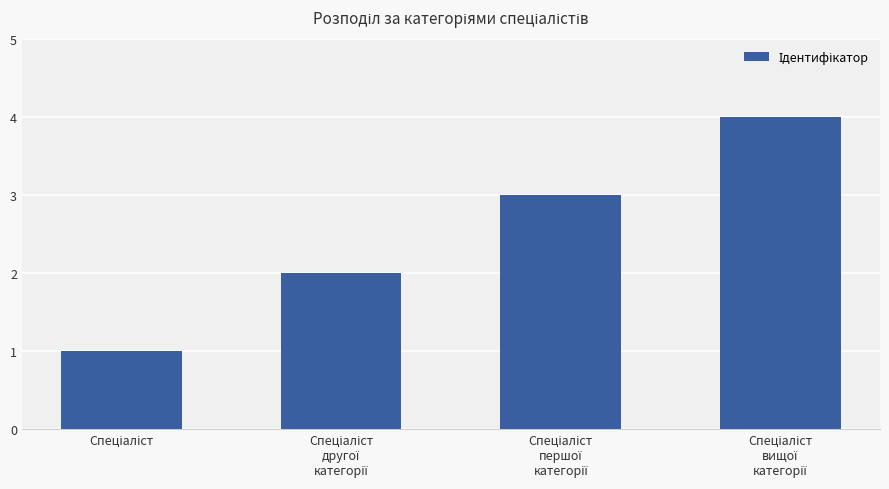

What is the difference between the maximum and minimum values?

3